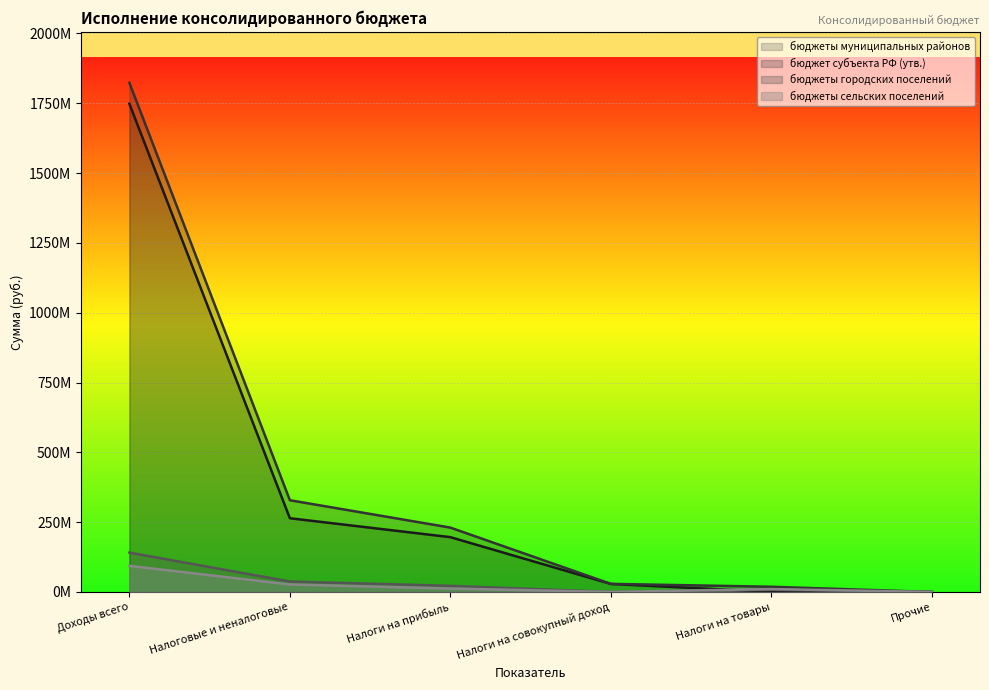

What are all the series names shown in the legend?

бюджеты муниципальных районов, бюджет субъекта РФ (утв.), бюджеты городских поселений, бюджеты сельских поселений